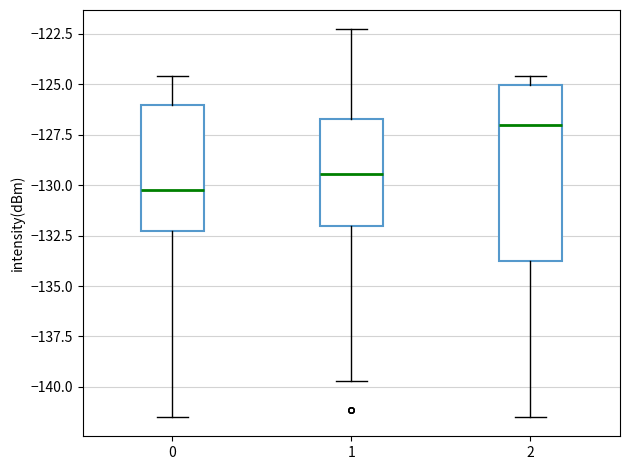

Which box is the tallest, from its lower edge to its upper edge?

2